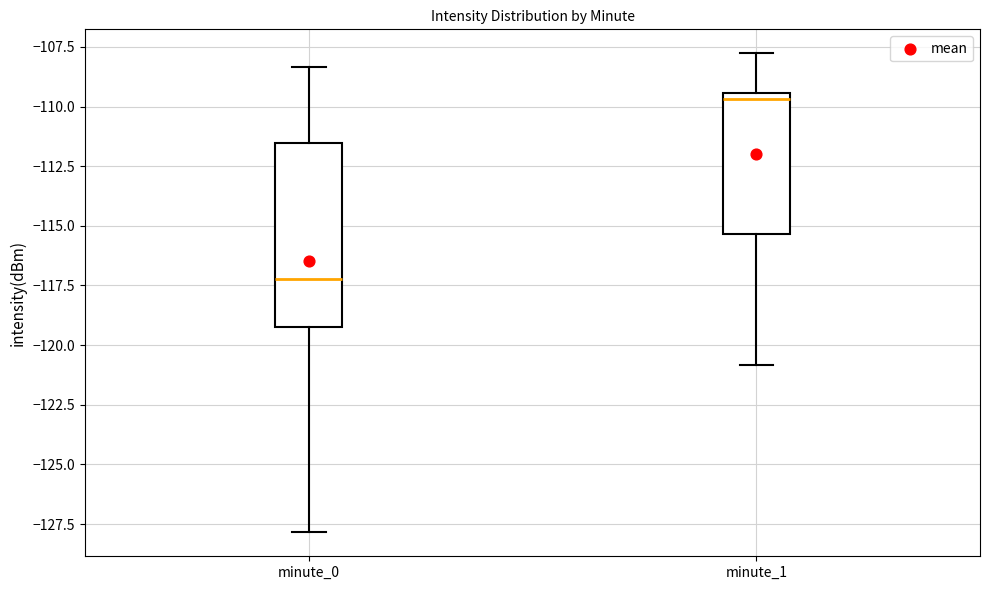

Reading left to right, transcribe this box plot: for each box, give where its median line is, the range the box spans, and where its two whiskers end, as read against the y-axis. The values are not printed on the chart, so give them approximately, as read against the axis.

minute_0: median -117.0, box -119.0 to -111.5, whiskers -128.0 to -108.5
minute_1: median -109.5 (just below the box's upper edge), box -115.5 to -109.5, whiskers -121.0 to -108.0